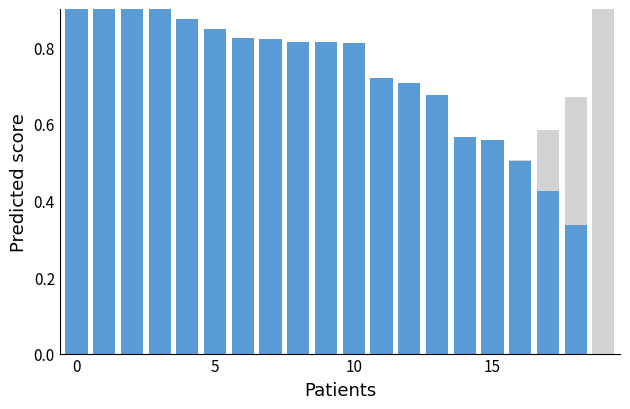

What is the label of the 13th bar from the right?

7